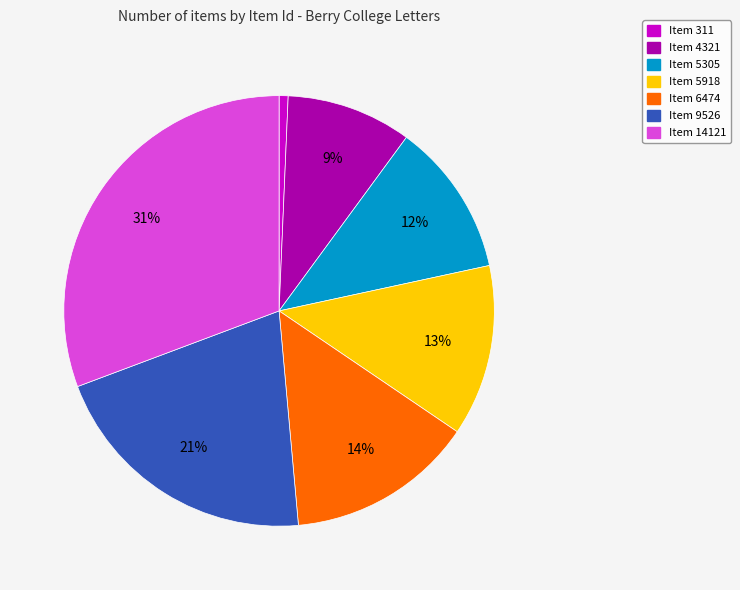

To the nearest percent, what percentage of the pie is Item 9526?

21%